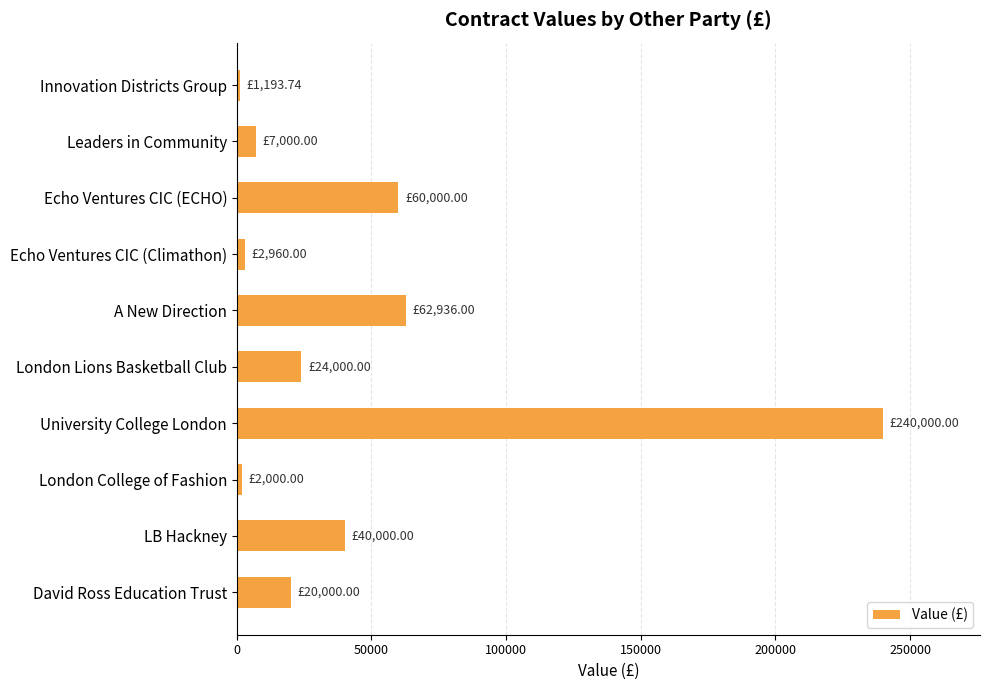

What is the label of the 3rd bar from the top?

Echo Ventures CIC (ECHO)